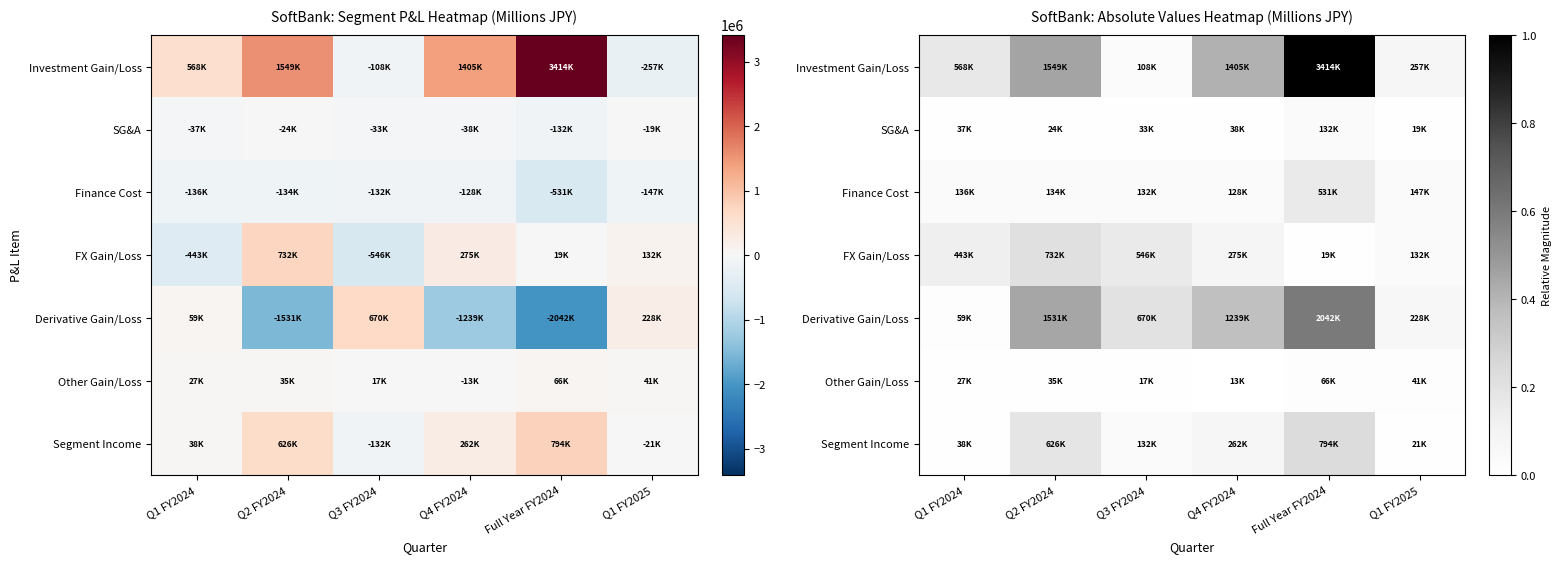

Which category has the lowest value in the Other Gain/Loss series?

Q4 FY2024